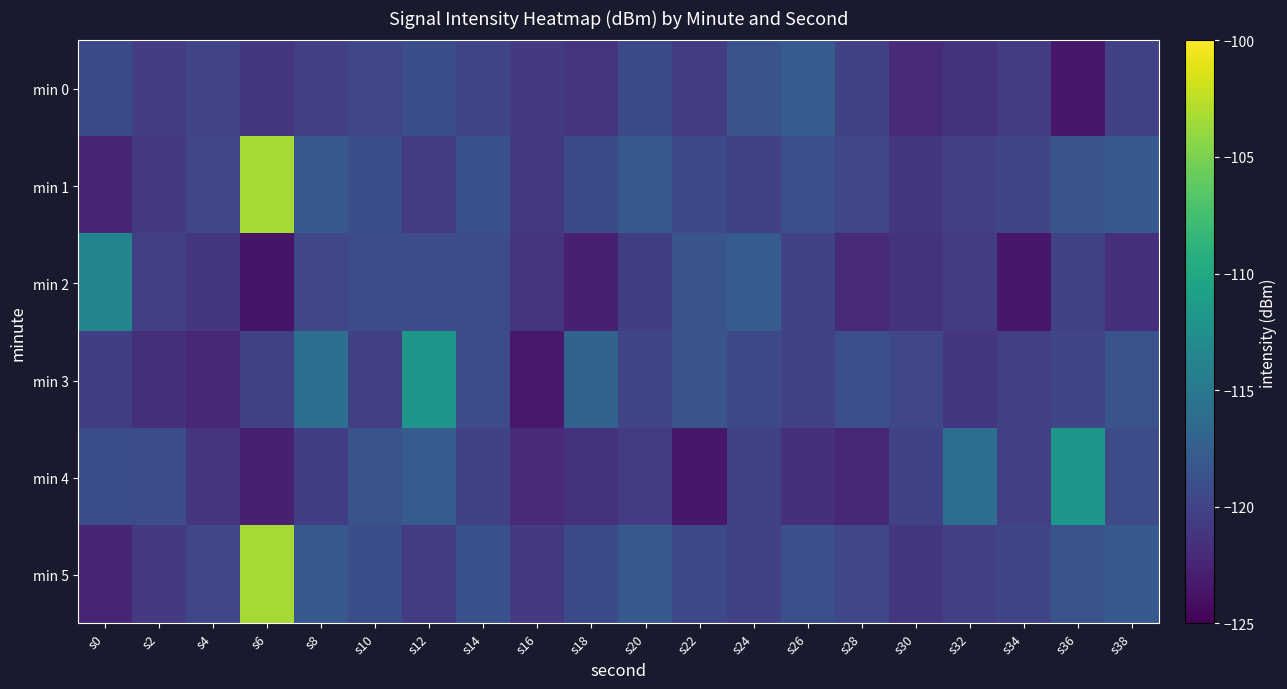

Which label corresponds to the smallest value in the chart?

s6